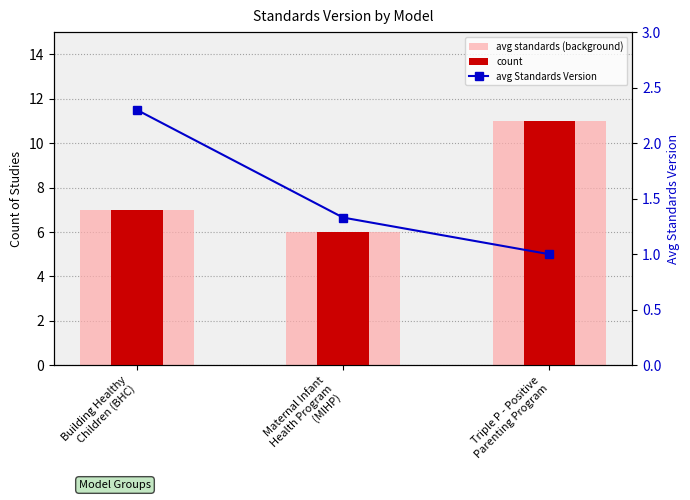

Reading left to right, extract all data points from this chart.

avg standards (background): Building Healthy
Children (BHC)=7.0	Maternal Infant
Health Program
(MIHP)=6.0	Triple P - Positive
Parenting Program=11.0
count: Building Healthy
Children (BHC)=7.0	Maternal Infant
Health Program
(MIHP)=6.0	Triple P - Positive
Parenting Program=11.0
avg Standards Version: Building Healthy
Children (BHC)=2.3	Maternal Infant
Health Program
(MIHP)=1.3	Triple P - Positive
Parenting Program=1.0